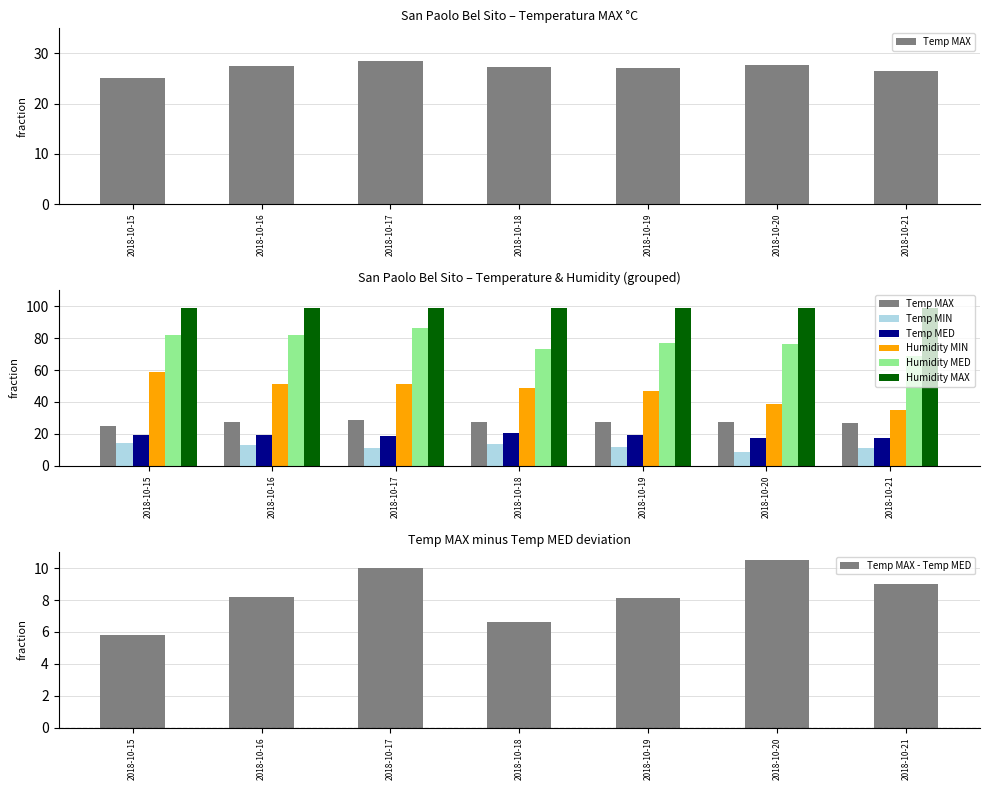

Which category has the highest value in the Temp MAX - Temp MED series?

2018-10-20